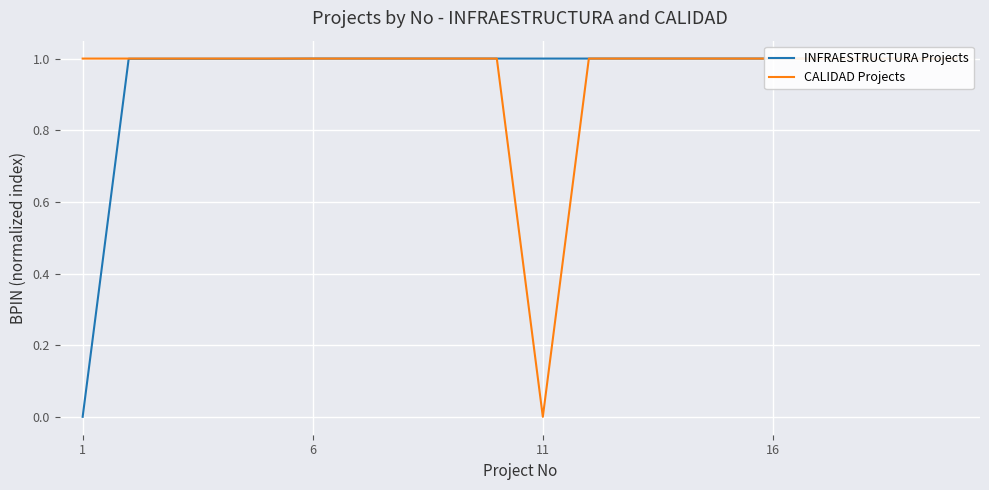

How many interior local peaks does the CALIDAD Projects series have?

2